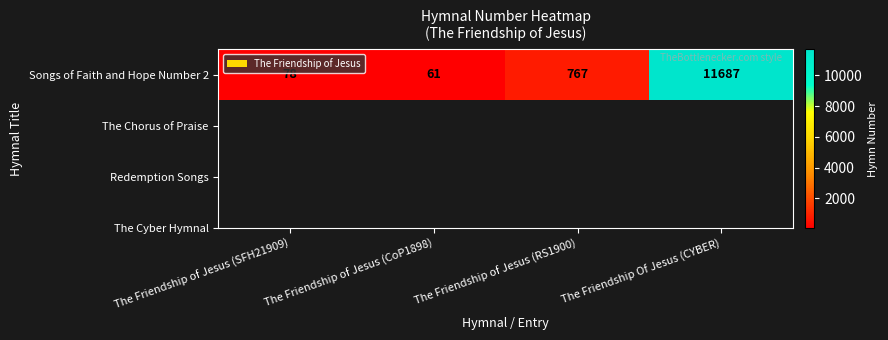

How many categories are shown in the chart?

4